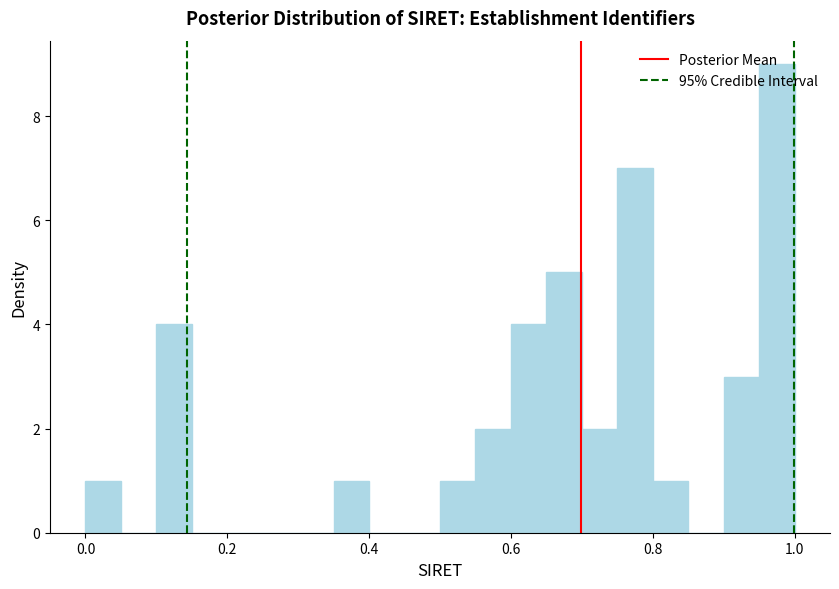

Read against the x-axis, roughly where is the centre of the tallest bar?

0.98